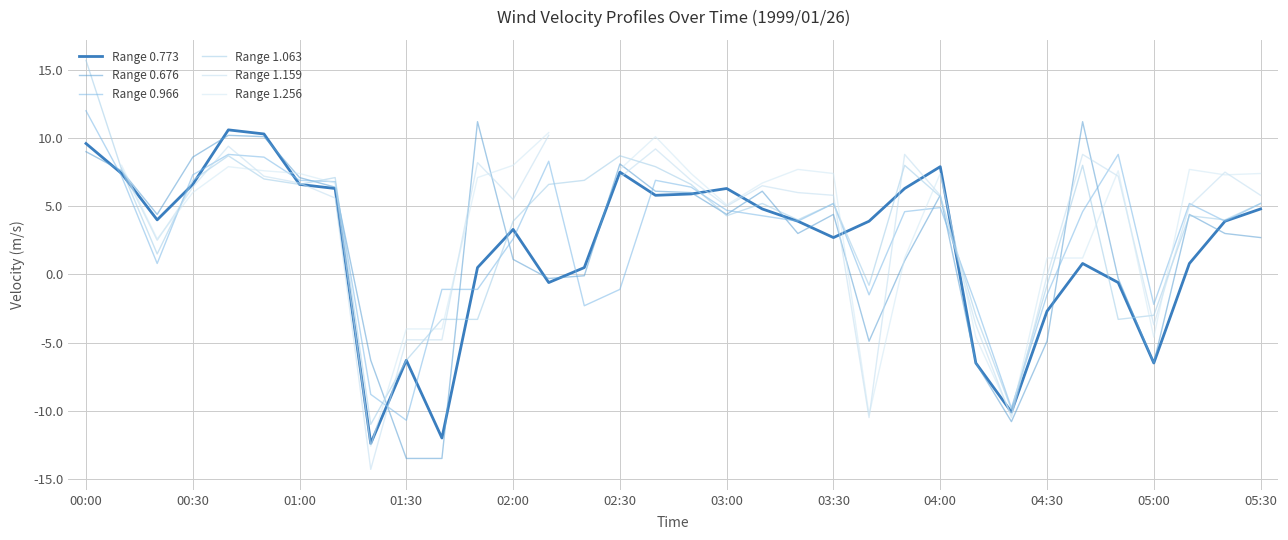

True or false: Range 0.773 has more than 0 interior local peaks.

True